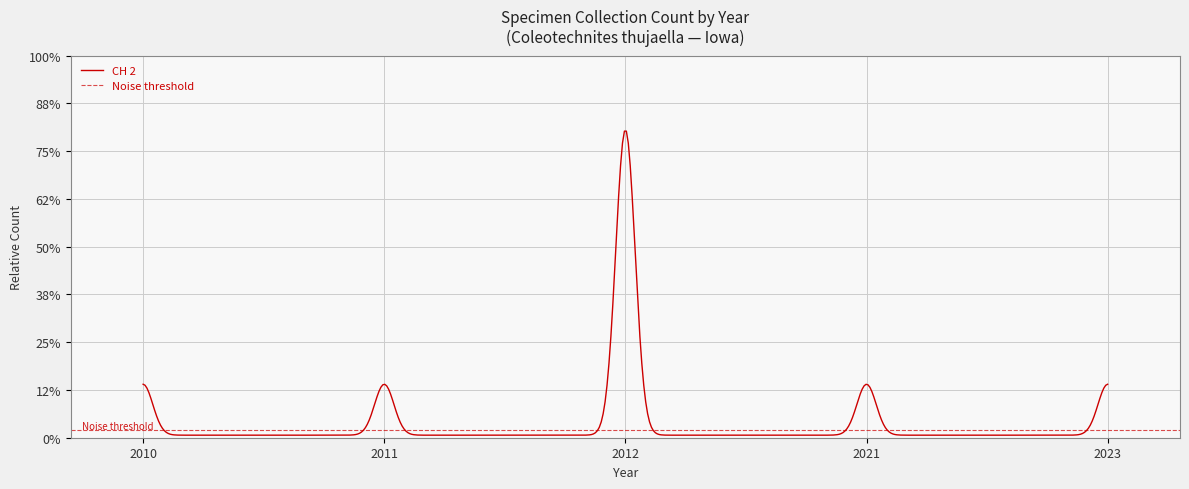

True or false: there are more than 2 points higher than both neighbors.

False